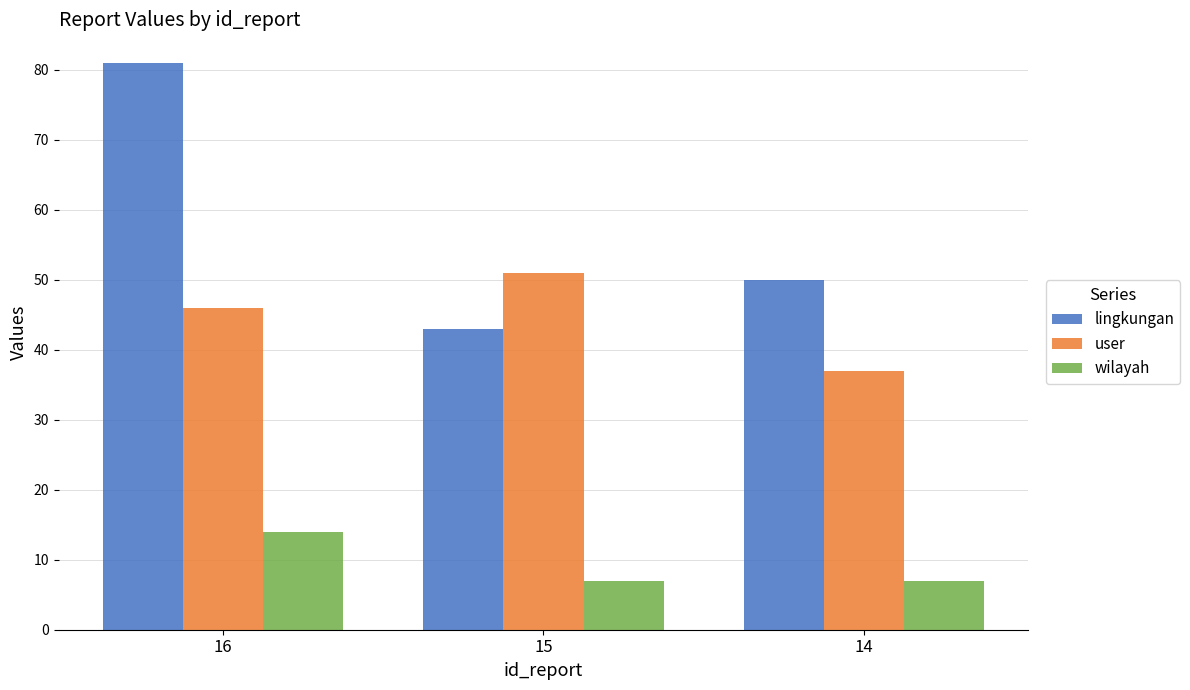

Read the user value at 16.

46